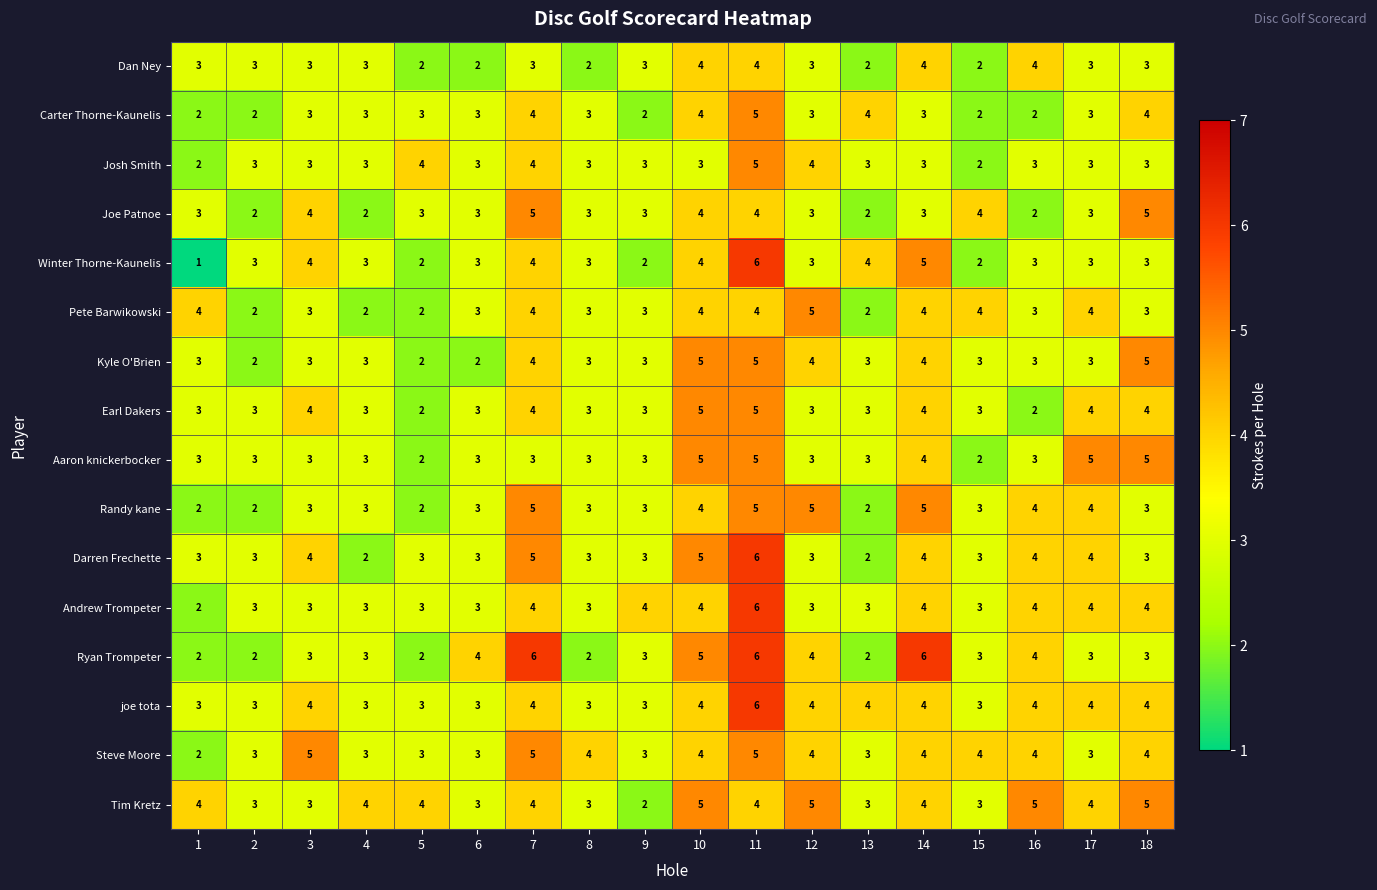

At which category is the sum across all series the highest?

11